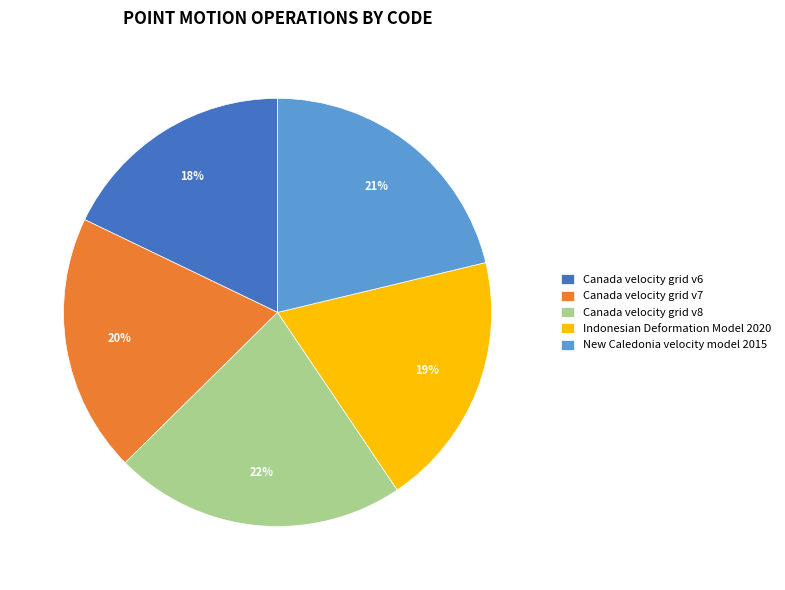

Is it true that Indonesian Deformation Model 2020 is 10% of the pie?

False